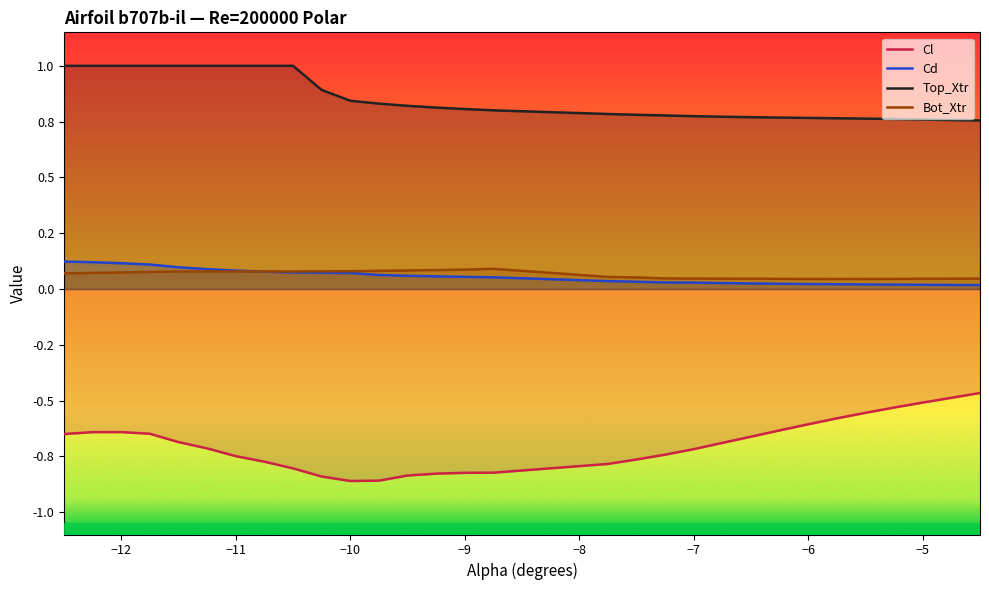

What are all the series names shown in the legend?

Cl, Cd, Top_Xtr, Bot_Xtr